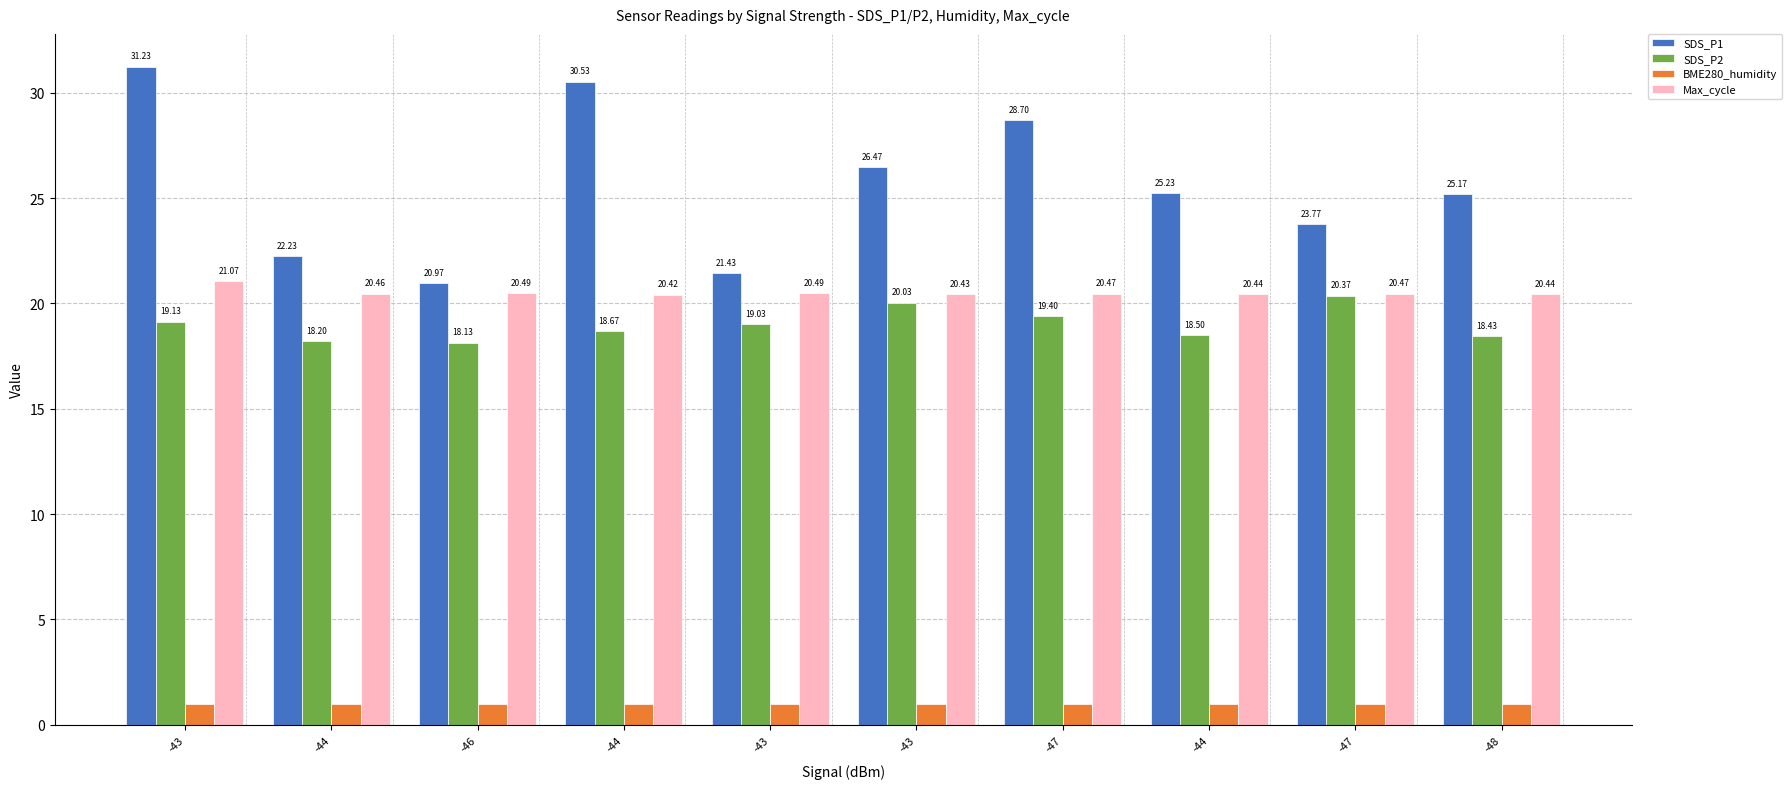

What is the highest value of the SDS_P2 series?

20.4